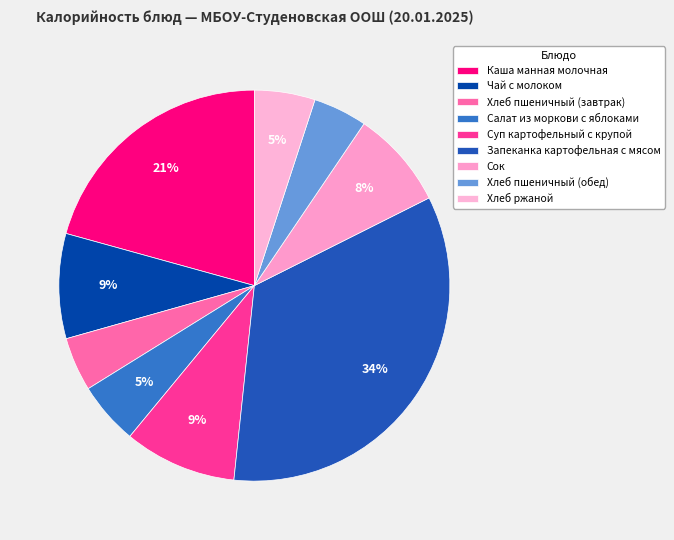

Approximately how many times larger is the value at Сок compared to Салат из моркови с яблоками?

1.6